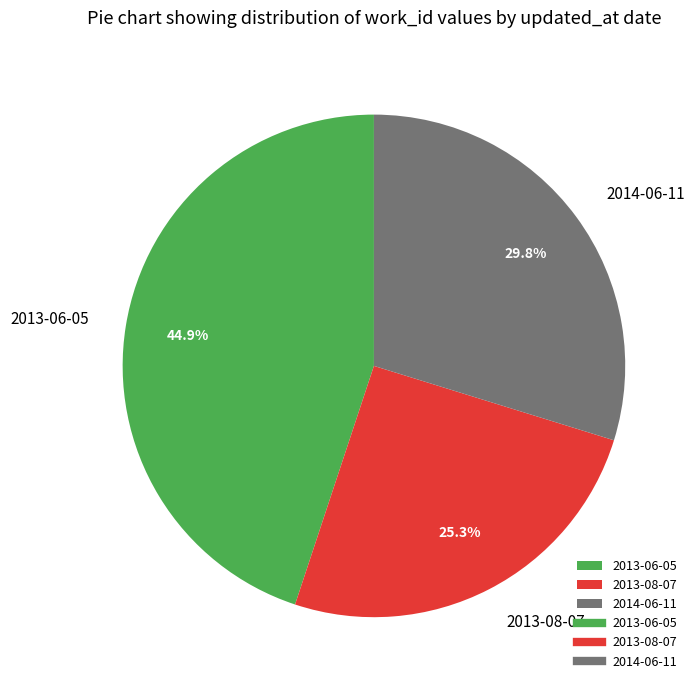

Is 2013-06-05 the majority of the pie?

No